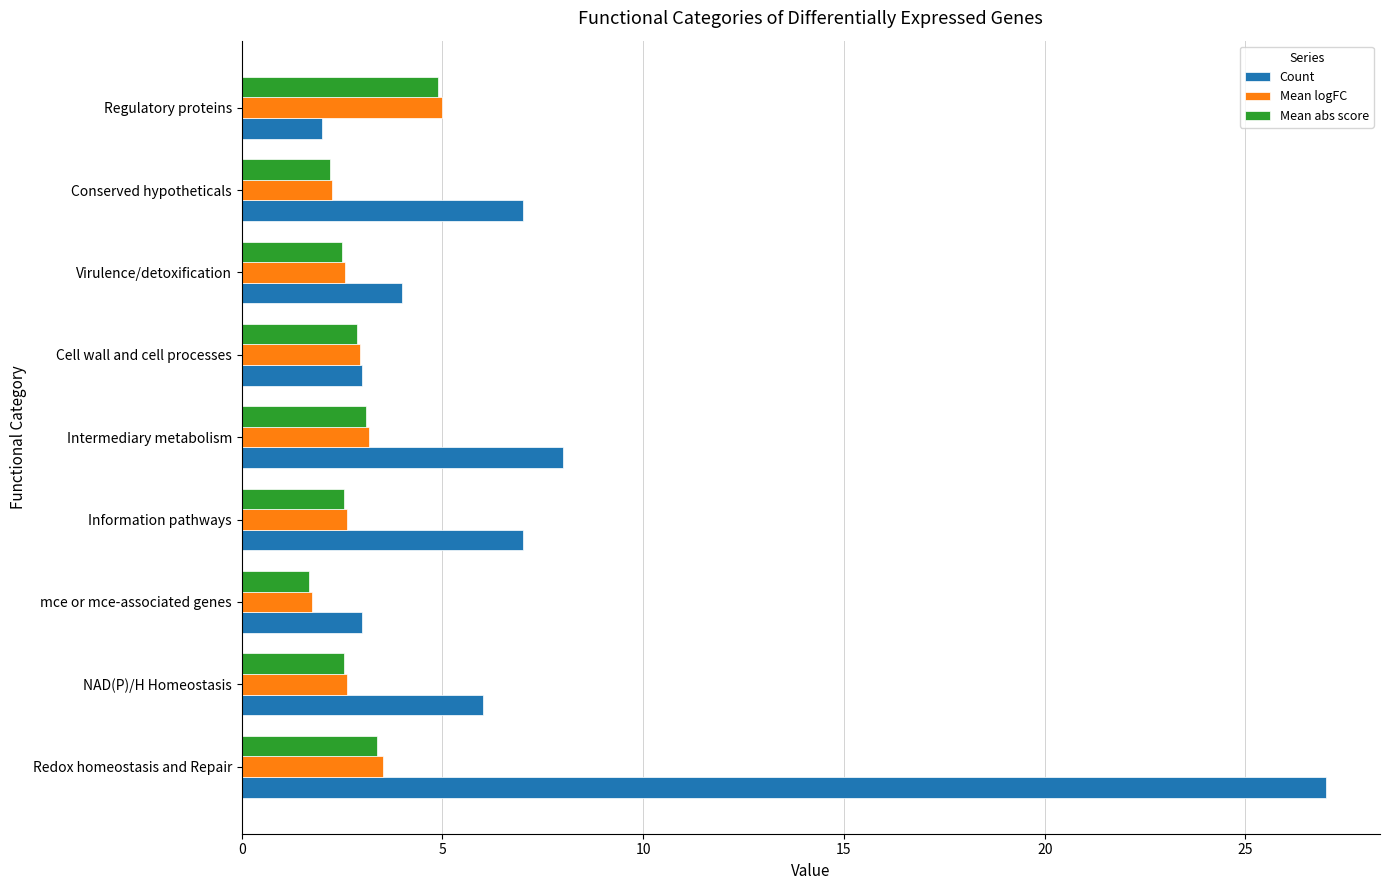

What is the difference between the maximum and second lowest values in the Mean logFC series?

2.7